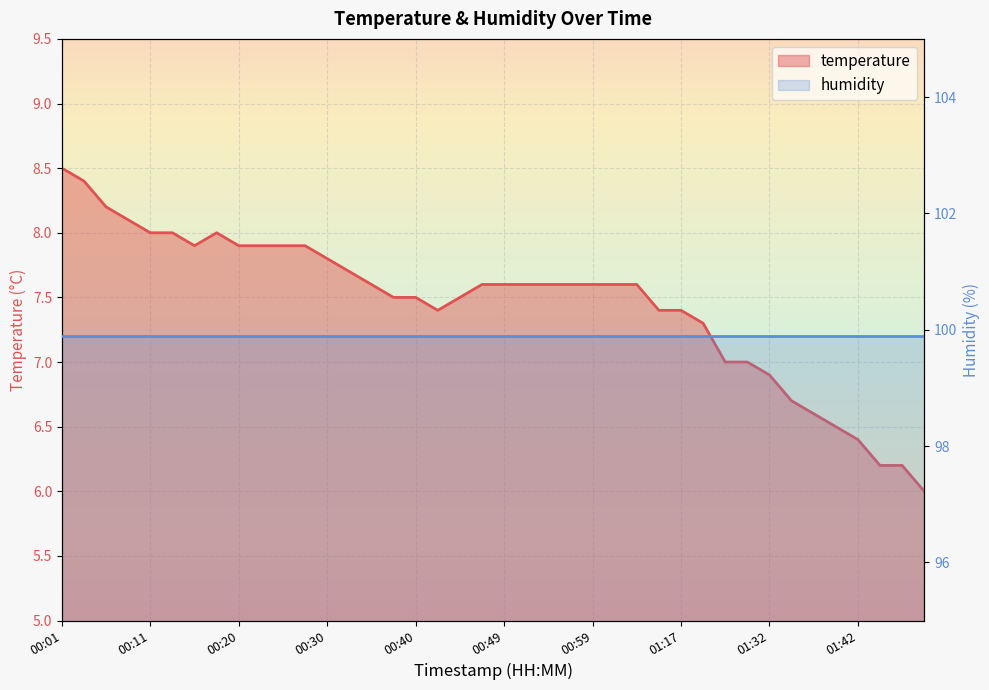

What is the smallest value displayed?

6.0